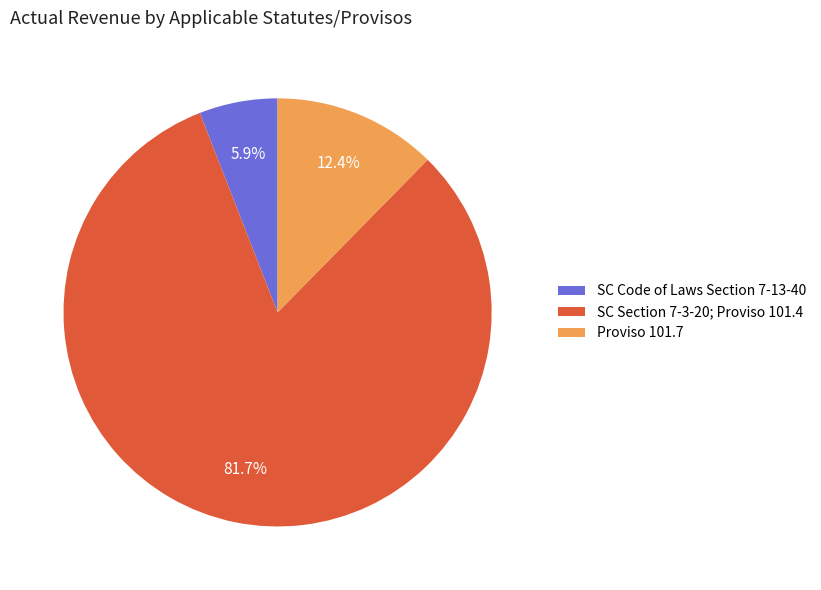

Rank the categories by value from highest to lowest.

SC Section 7-3-20; Proviso 101.4, Proviso 101.7, SC Code of Laws Section 7-13-40